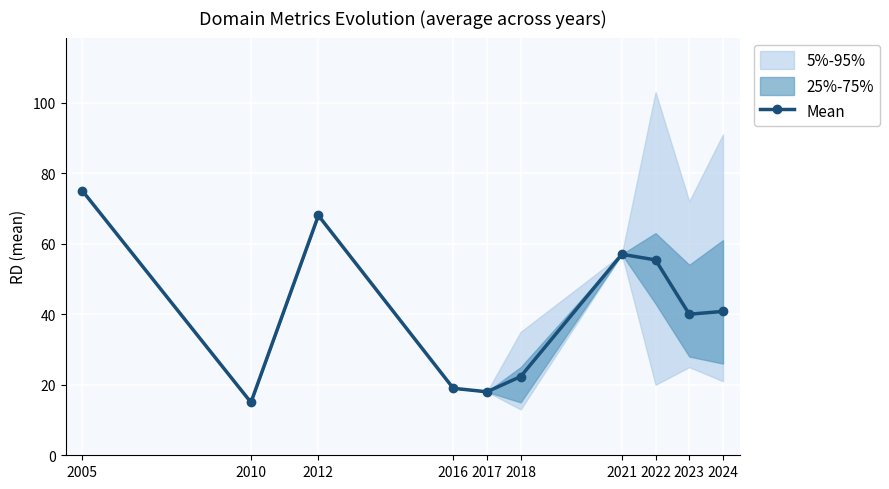

What is the value of the 8th point from the left?

55.4